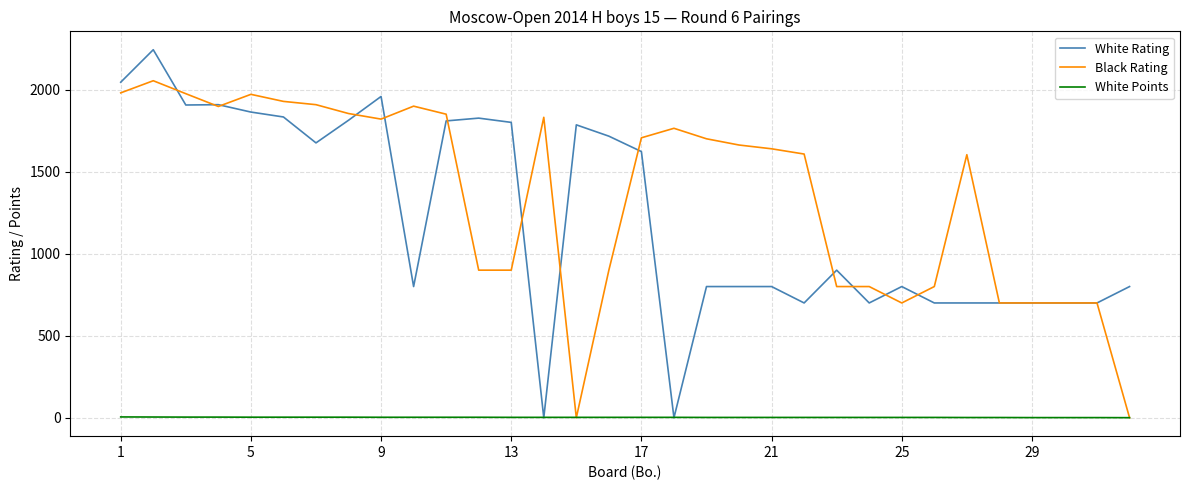

Rank the series by their maximum value, from highest to lowest.

White Rating, Black Rating, White Points